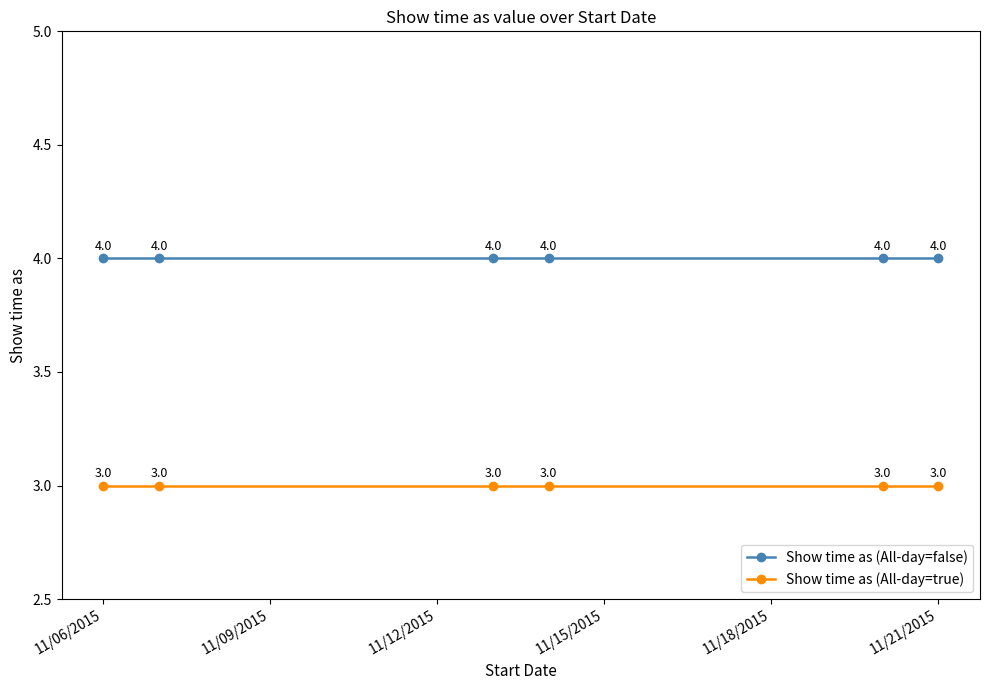

What is the minimum value for Show time as (All-day=true)?

3